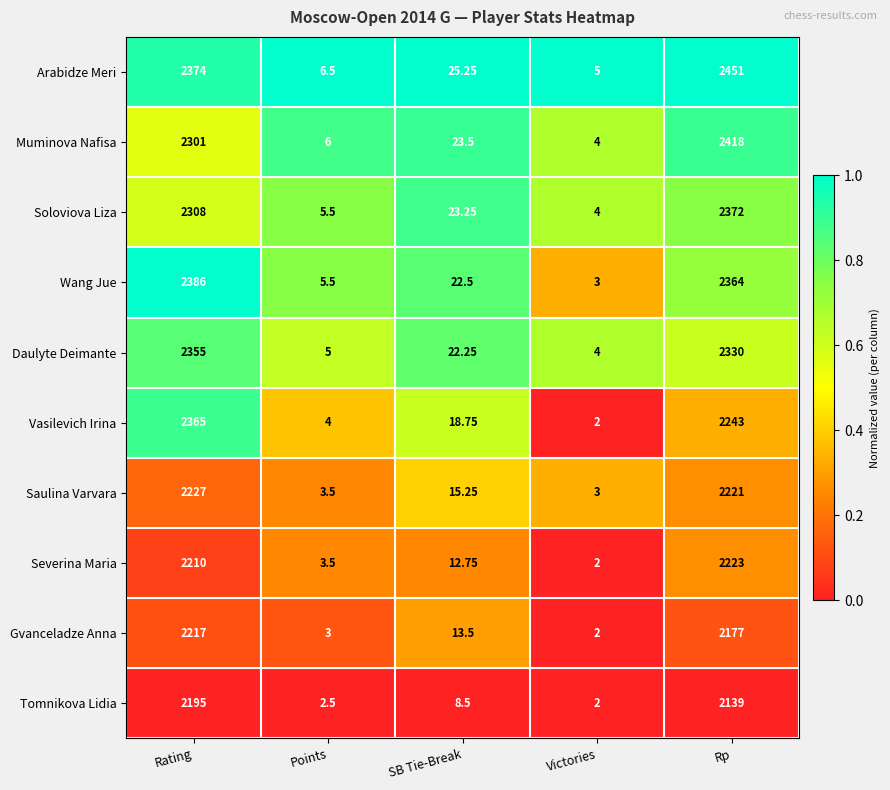

What is the difference between the highest and lowest values at Victories?

3.0